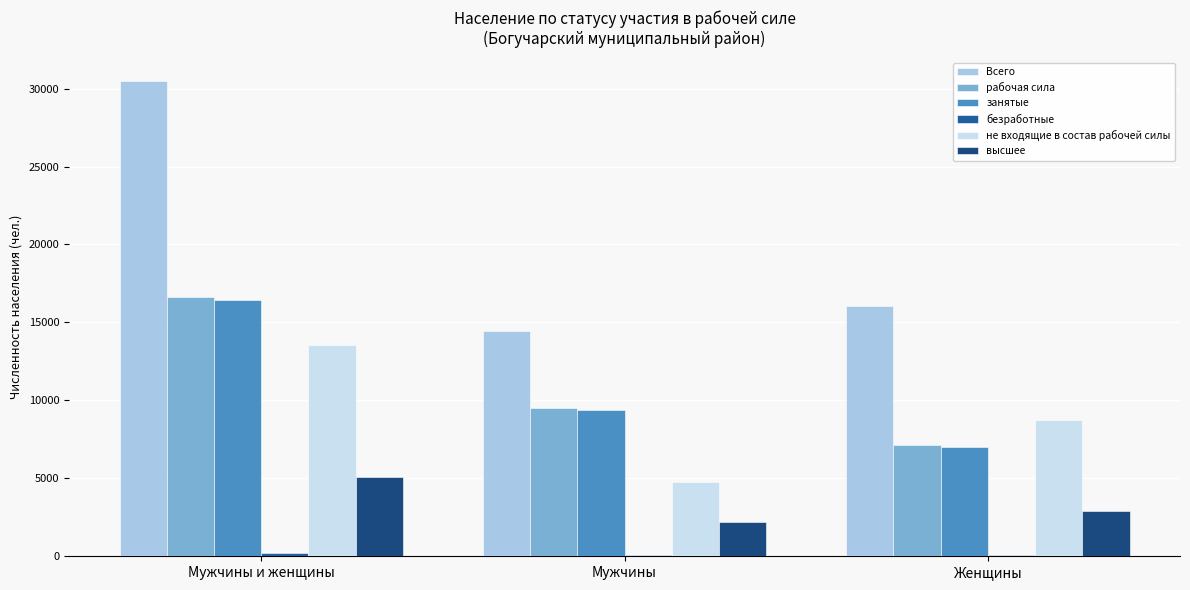

How many data points does each series have?

3